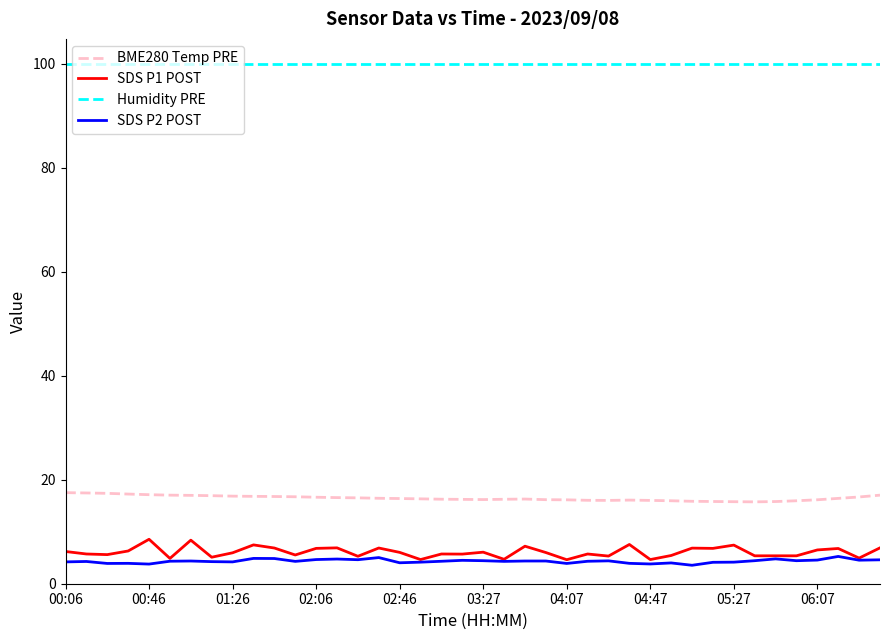

True or false: BME280 Temp PRE and Humidity PRE cross at least once.

False